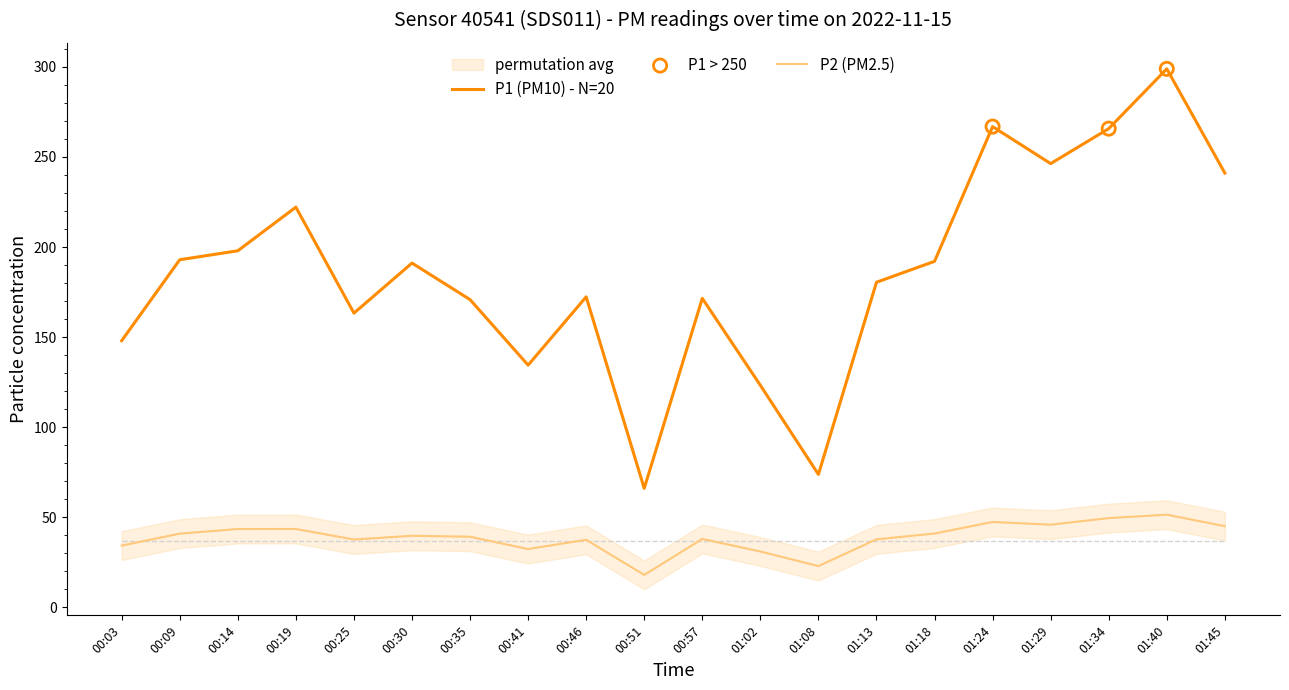

Which series has the widest spread of Y values?

P1